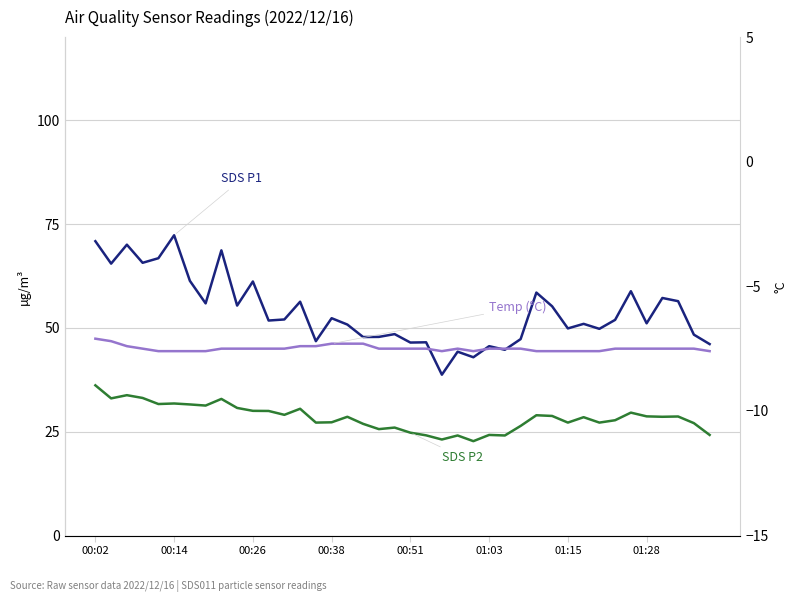

At which category is the sum across all series the highest?

00:02